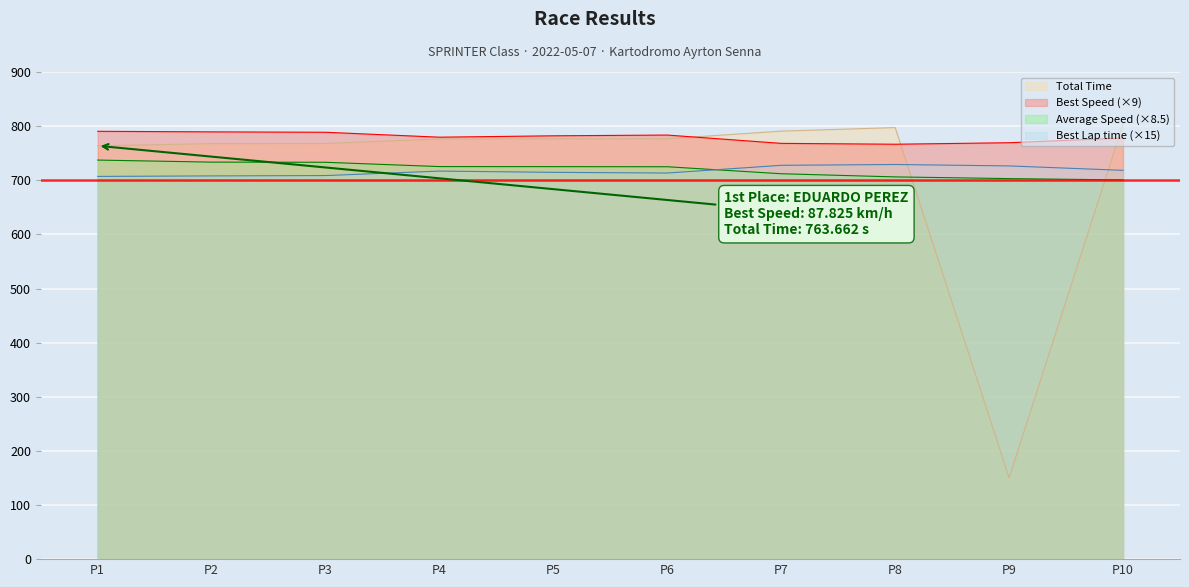

What value does the Best Speed (×9) series have at P10?

778.1